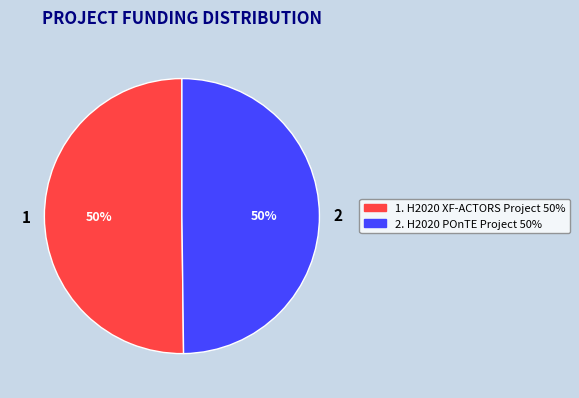

What percentage is the 1 slice, to the nearest percent?

50%